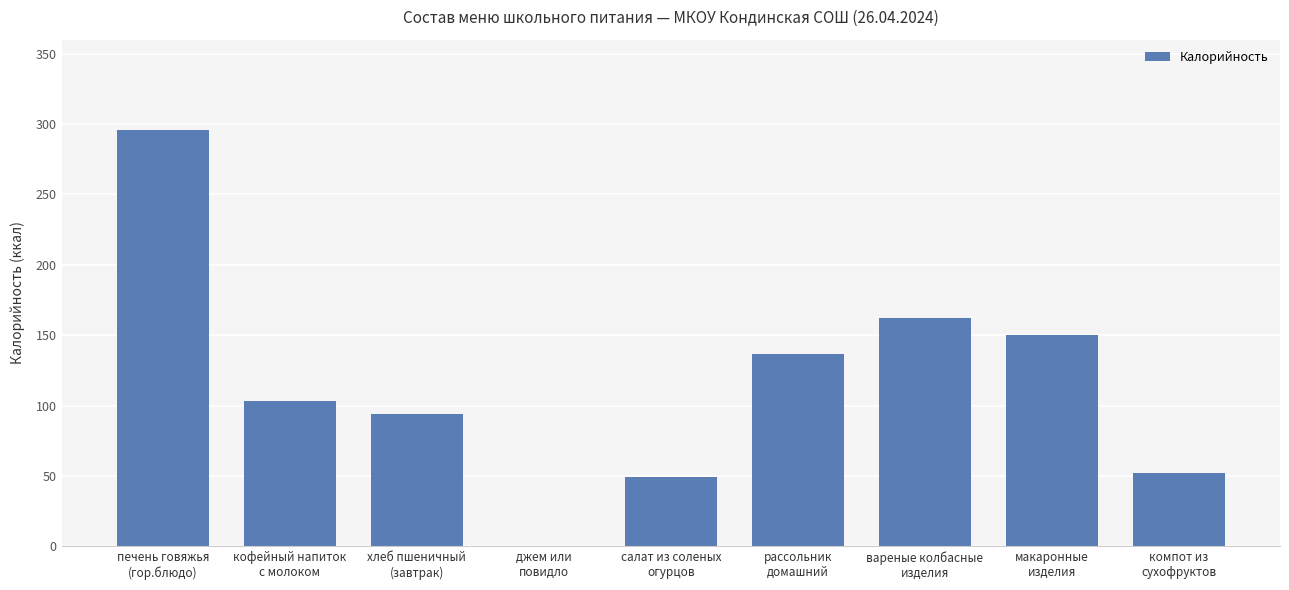

What is the greatest value displayed?

296